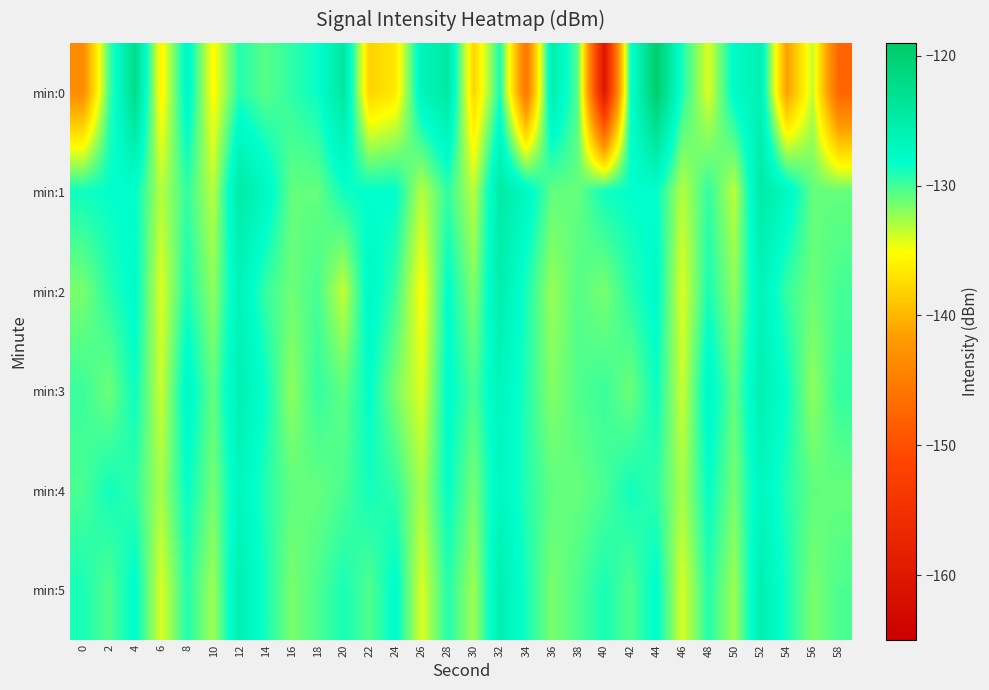

Between 38 and 34, which is larger?

38